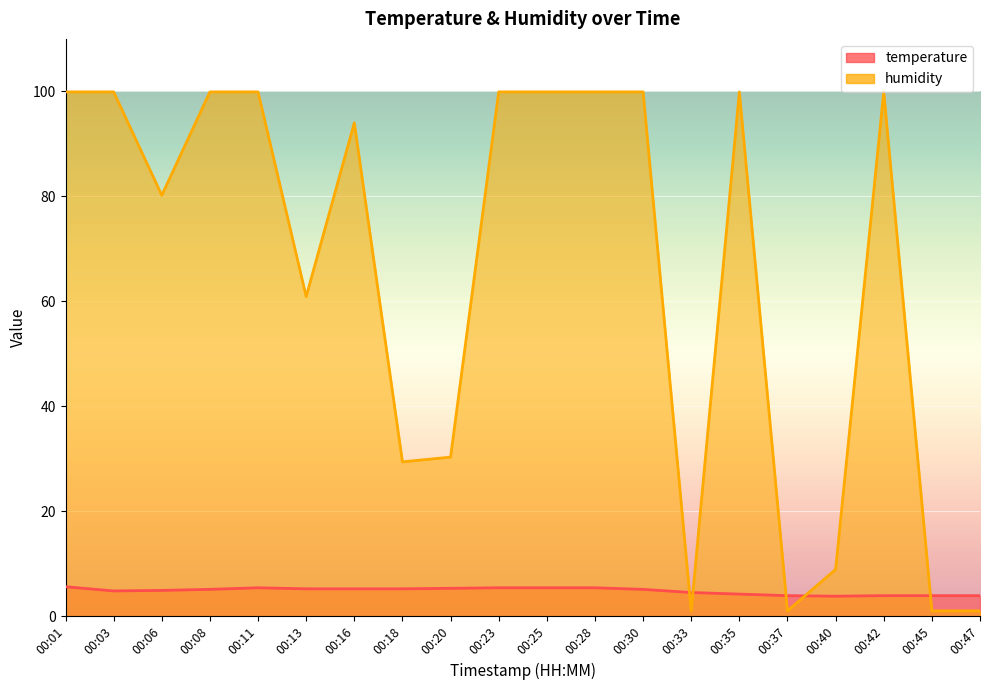

What is the sum of all humidity values?

1306.7